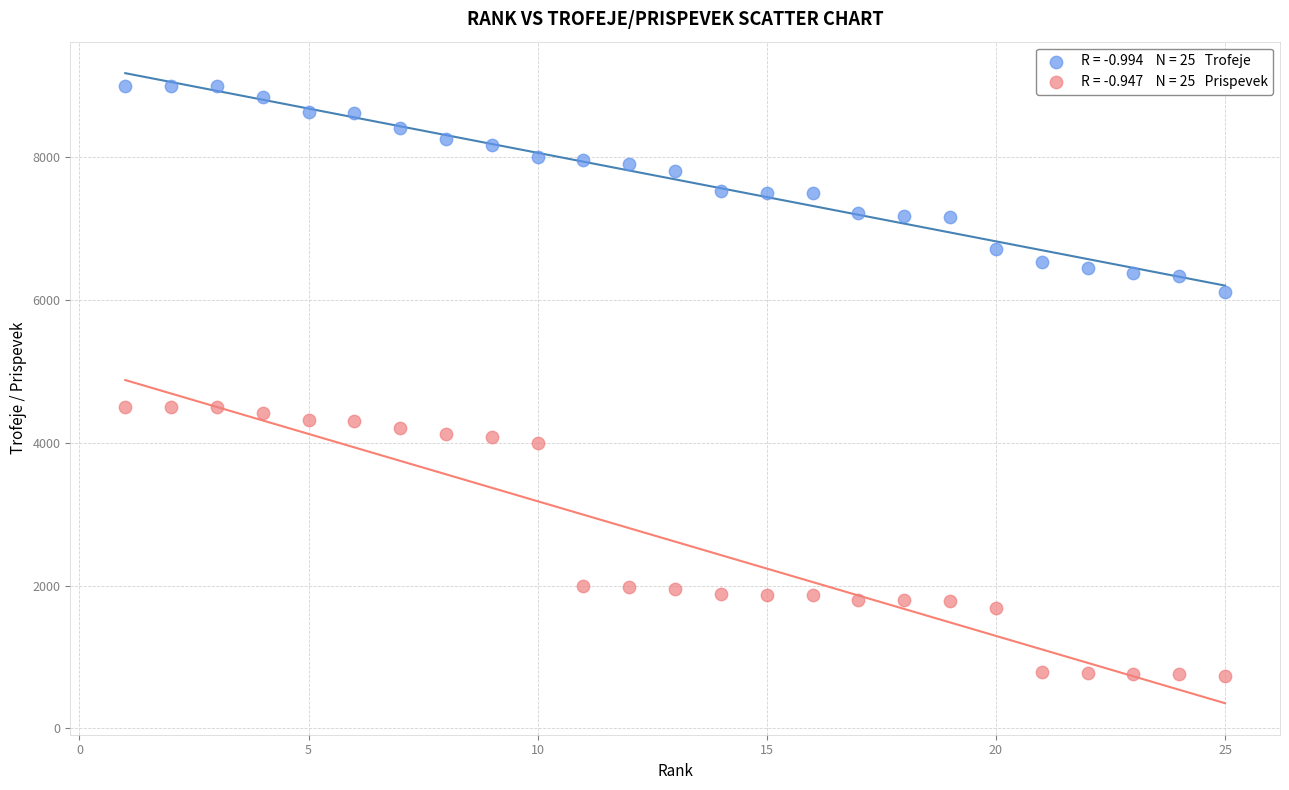

Across all data points, what is the range of Y values (max minus min)?

8266